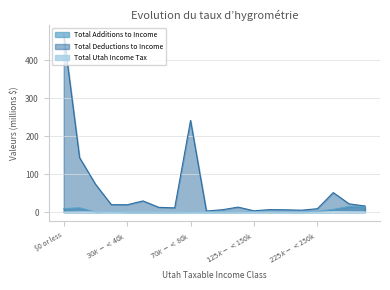

At how many categories does at least one series exceed 463?

1